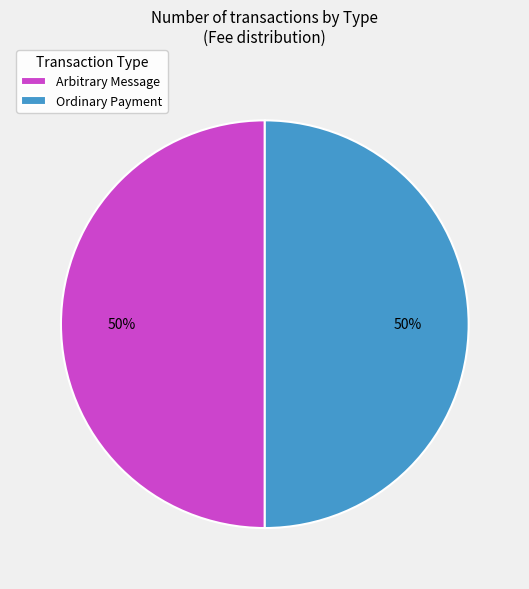

To the nearest percent, what is the average slice percentage?

50%